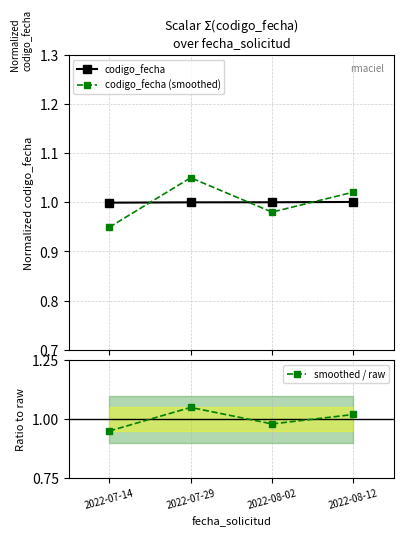

After their last crossing, which series has the higher values: codigo_fecha (smoothed) or smoothed / raw?

codigo_fecha (smoothed)